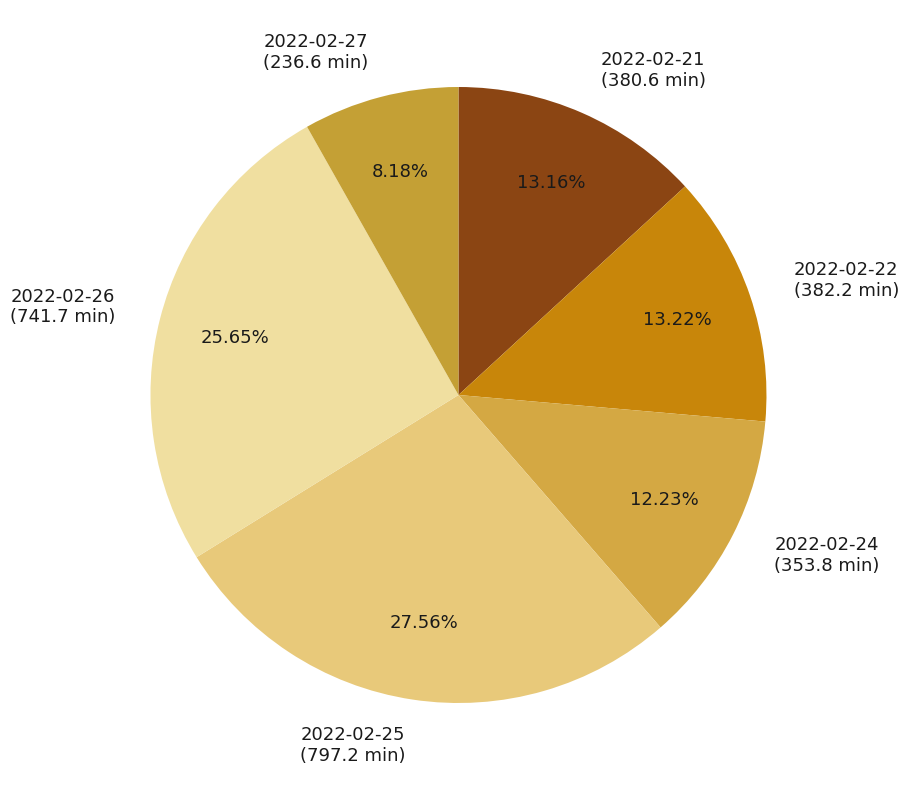

Which has a higher value, 2022-02-24 or 2022-02-21?

2022-02-21